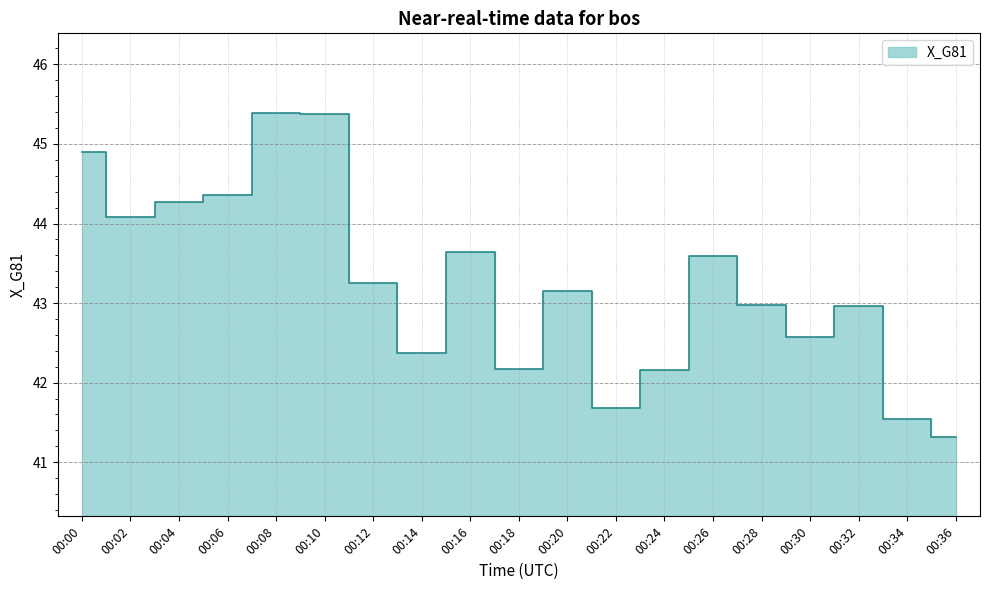

How many data points are above 43?

10